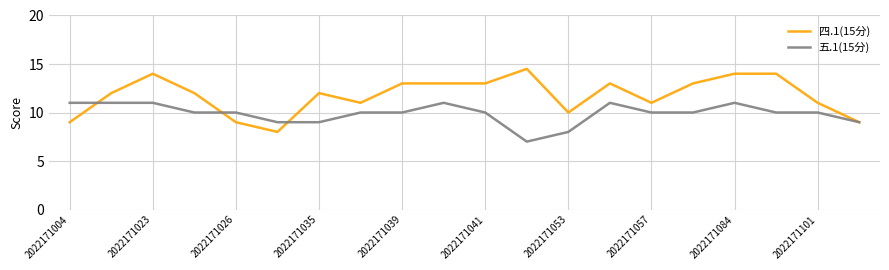

Which series has the largest total across all categories?

四.1(15分)